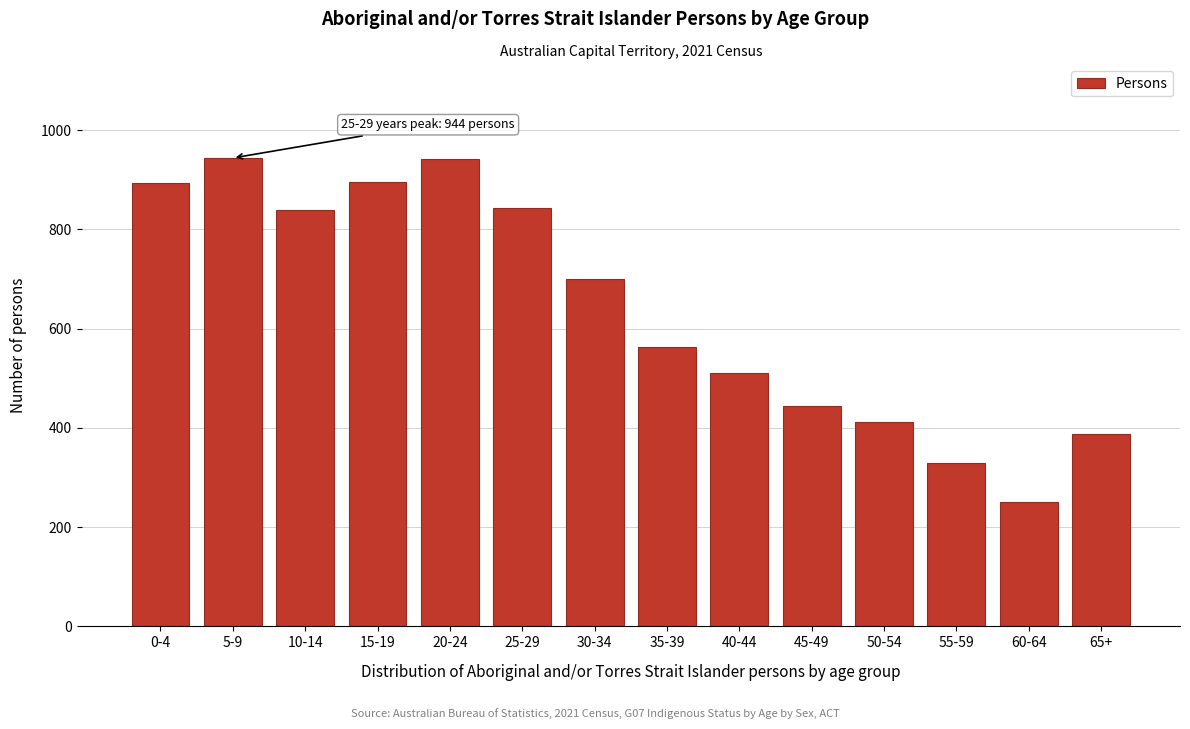

At which label is the value closest to 597?

35-39